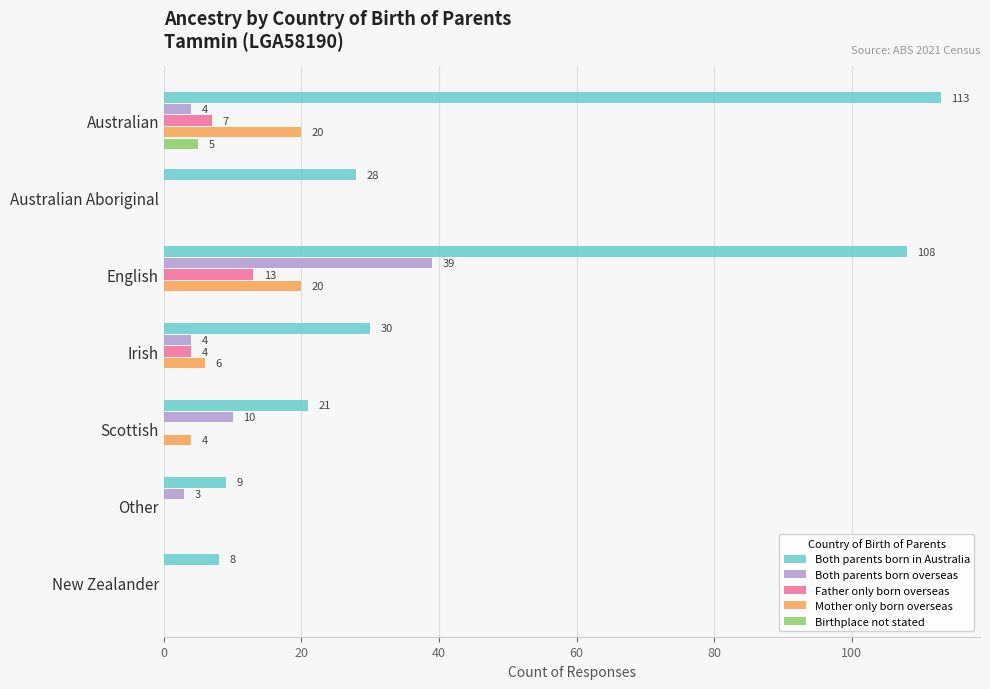

How many Father only born overseas values are between 0 and 7?

6